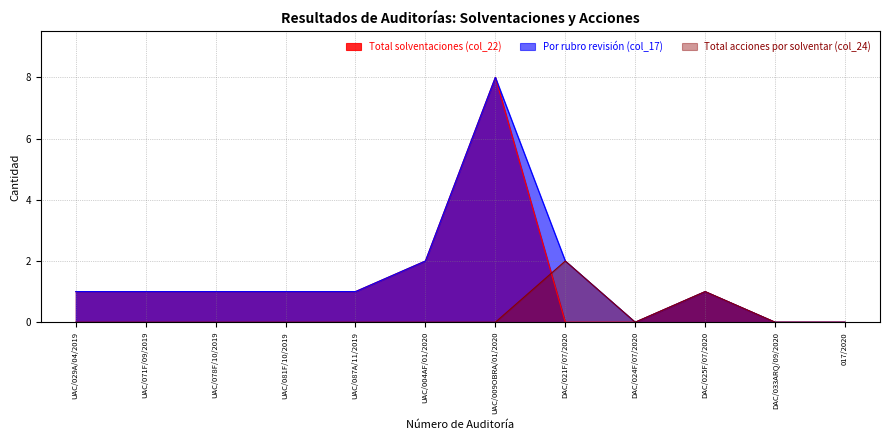

Is it true that Por rubro revisión (col_17) equals 1 at DAC/025F/07/2020?

True